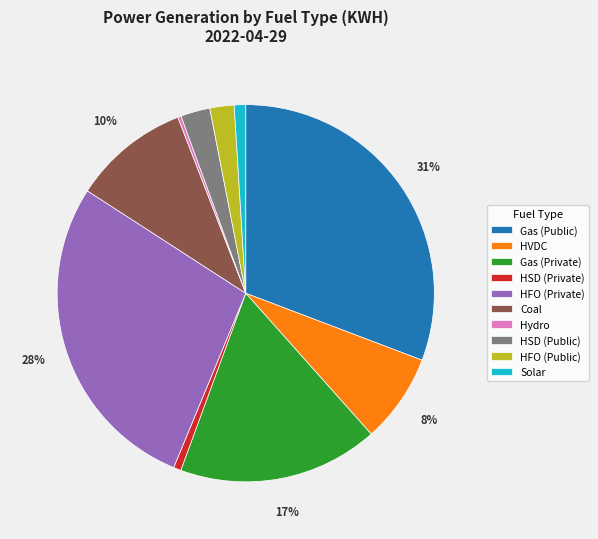

Combined, do Gas (Public) and Hydro account for over 50%?

No